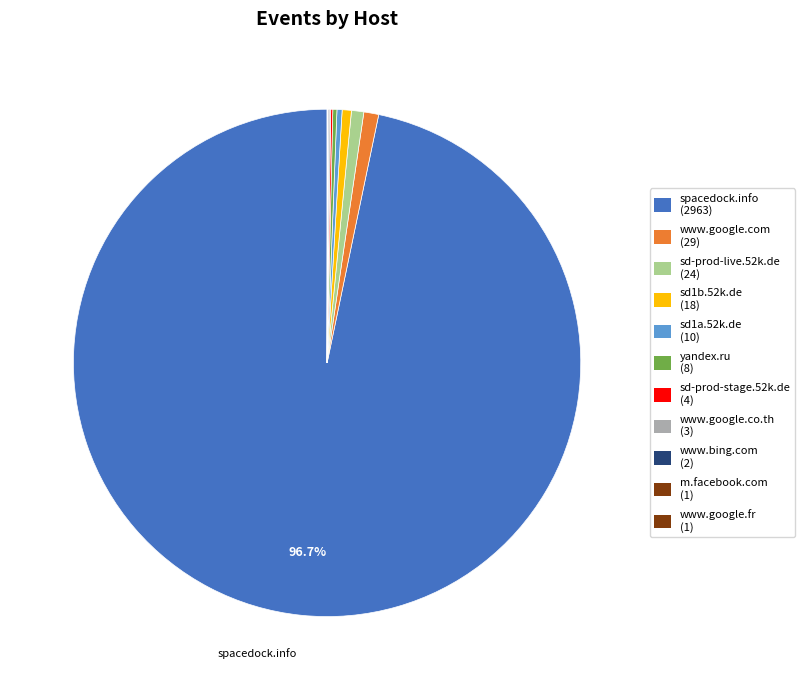

How many segments does this pie chart have?

11